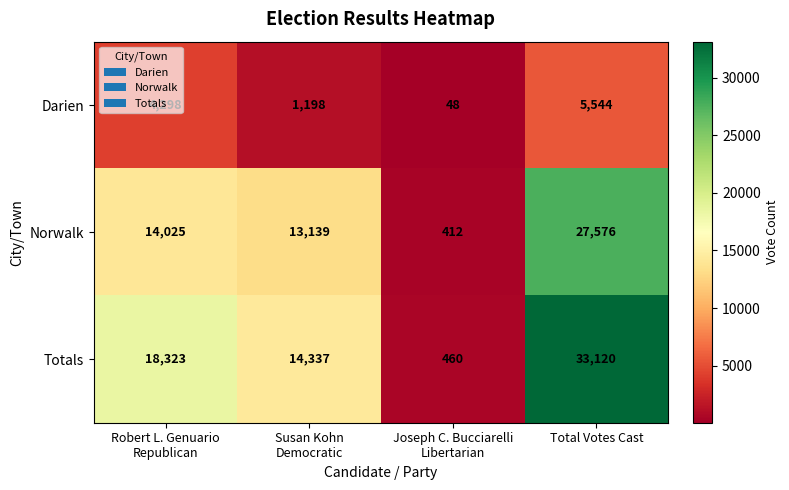

Rank the series at Total Votes Cast from lowest to highest value.

Darien, Norwalk, Totals